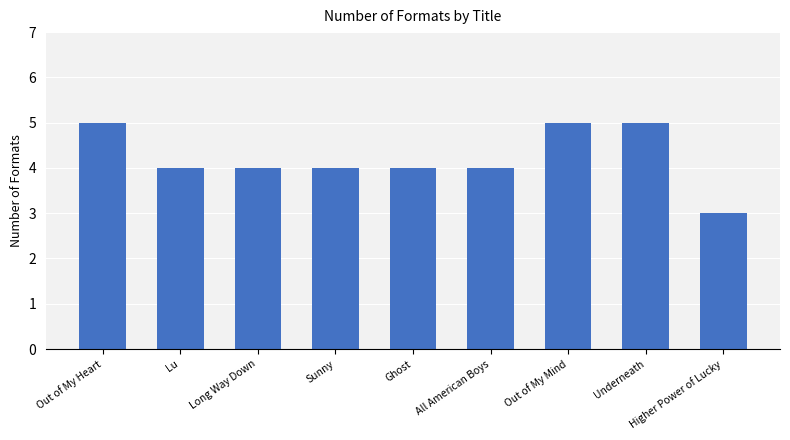

How many values are between 4 and 5?

8